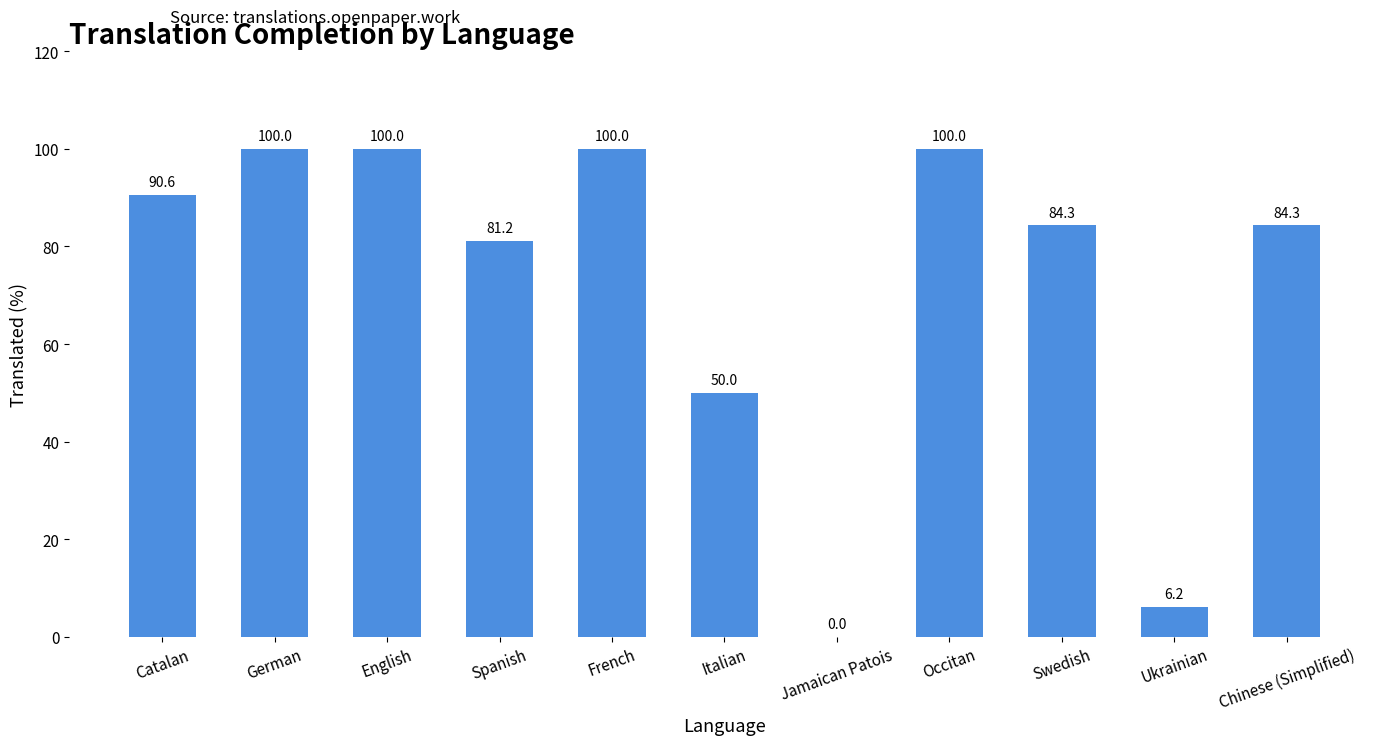

Is it true that the value at Jamaican Patois is 0.0?

True